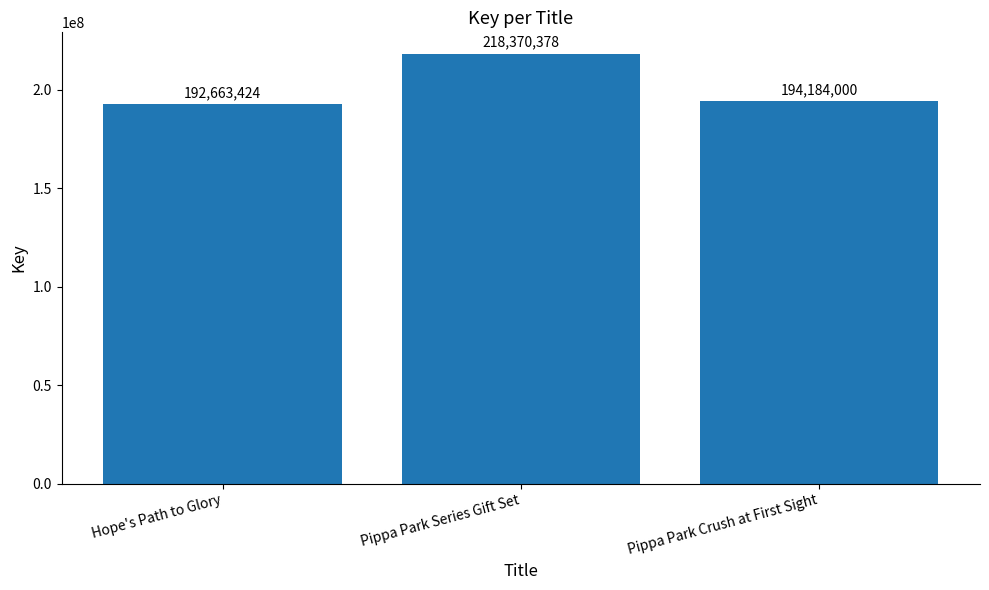

Reading left to right, what are all the values shown in this chart?

Hope's Path to Glory=192663424	Pippa Park Series Gift Set=218370378	Pippa Park Crush at First Sight=194184000